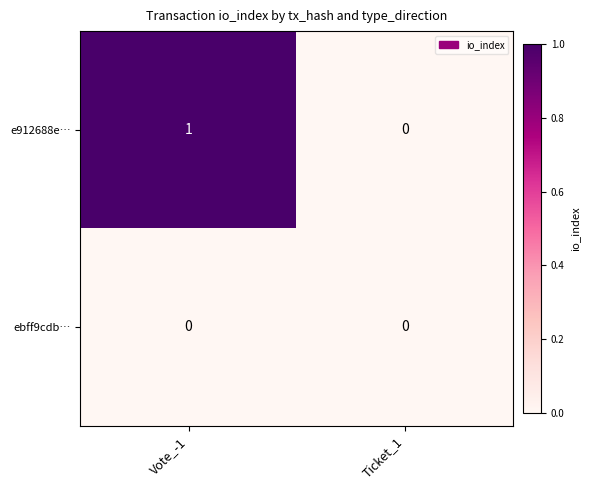

At which category is the sum across all series the highest?

Vote_-1